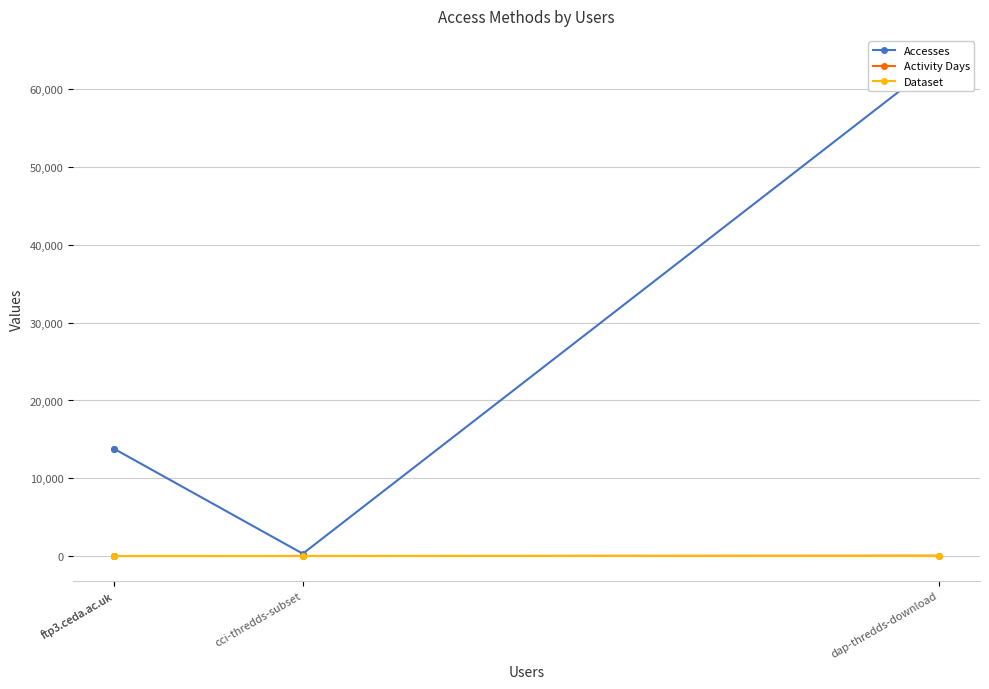

At which label is Activity Days closest to 24?

cci-thredds-subset